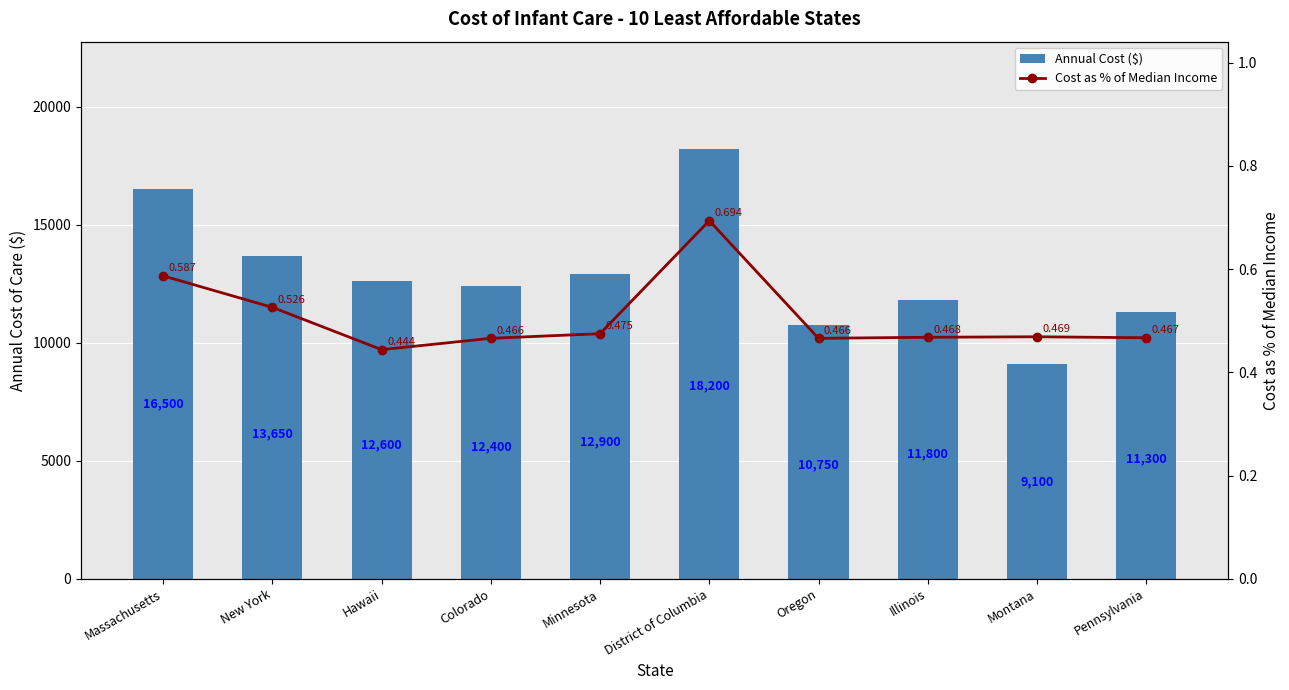

What value does the Annual Cost ($) series have at Colorado?

12400.0